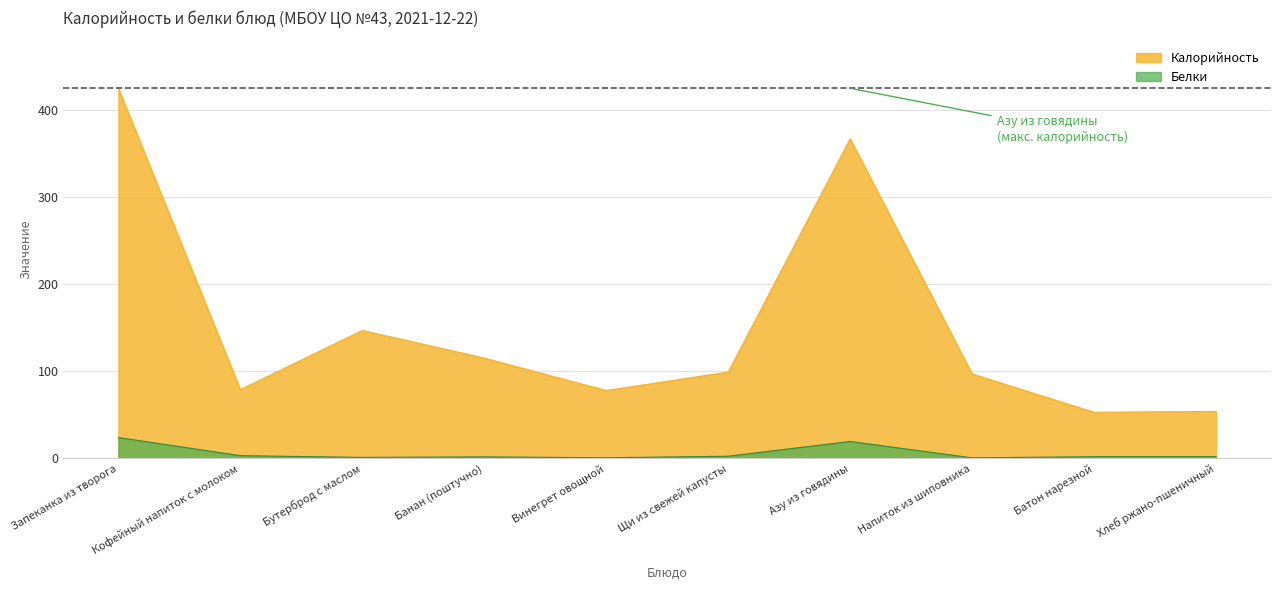

True or false: Белки and Калорийность intersect in this chart.

False